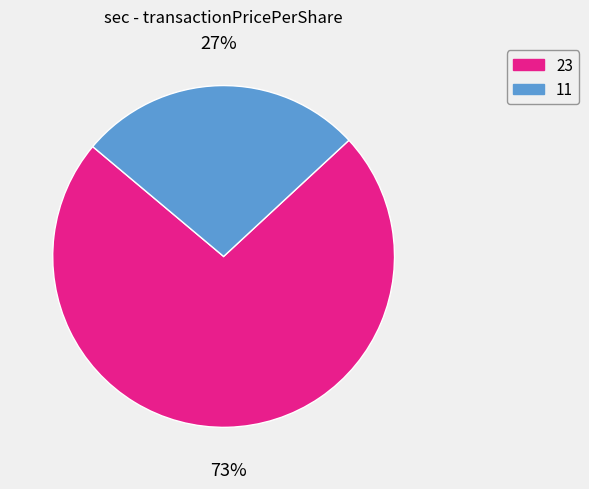

To the nearest percent, what is the average slice percentage?

50%